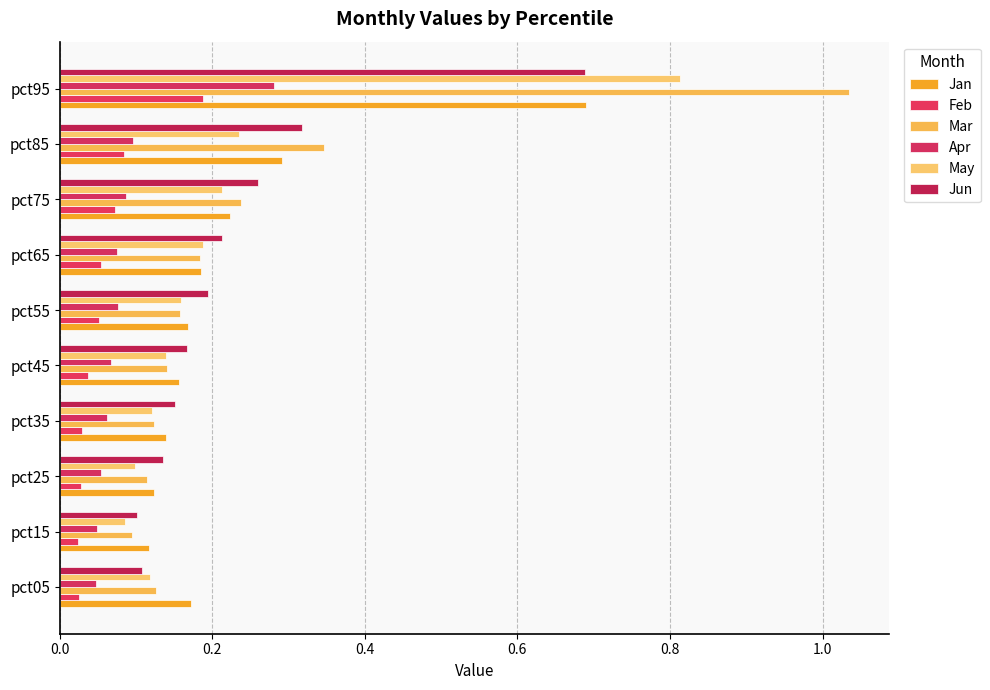

Which label corresponds to the largest value in the chart?

pct95